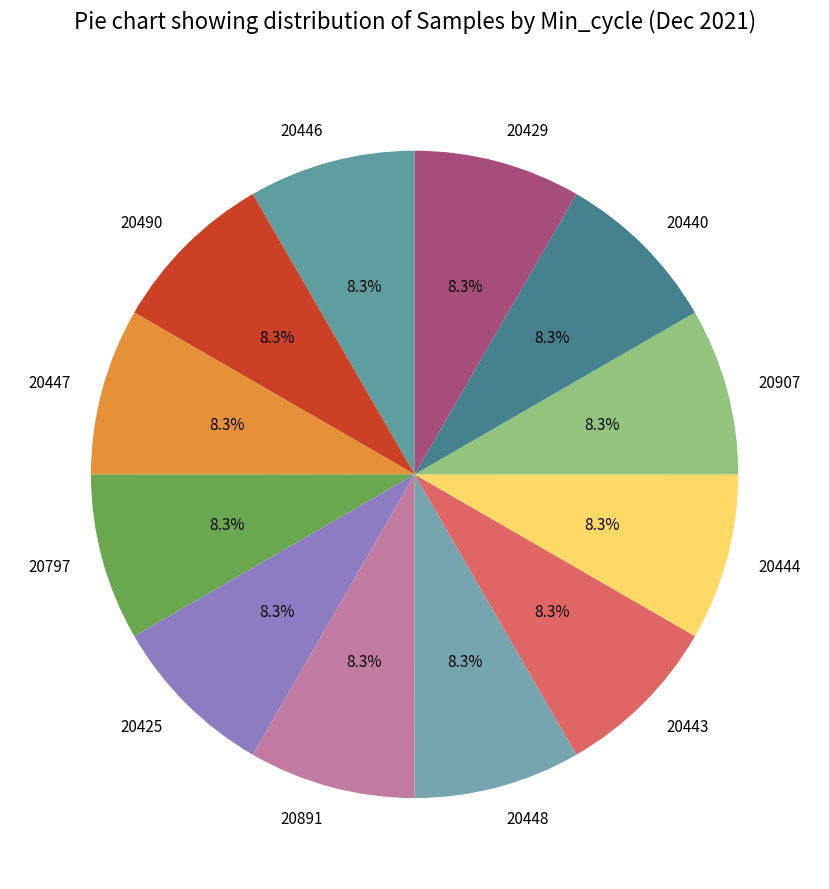

Does any single category account for the majority?

No